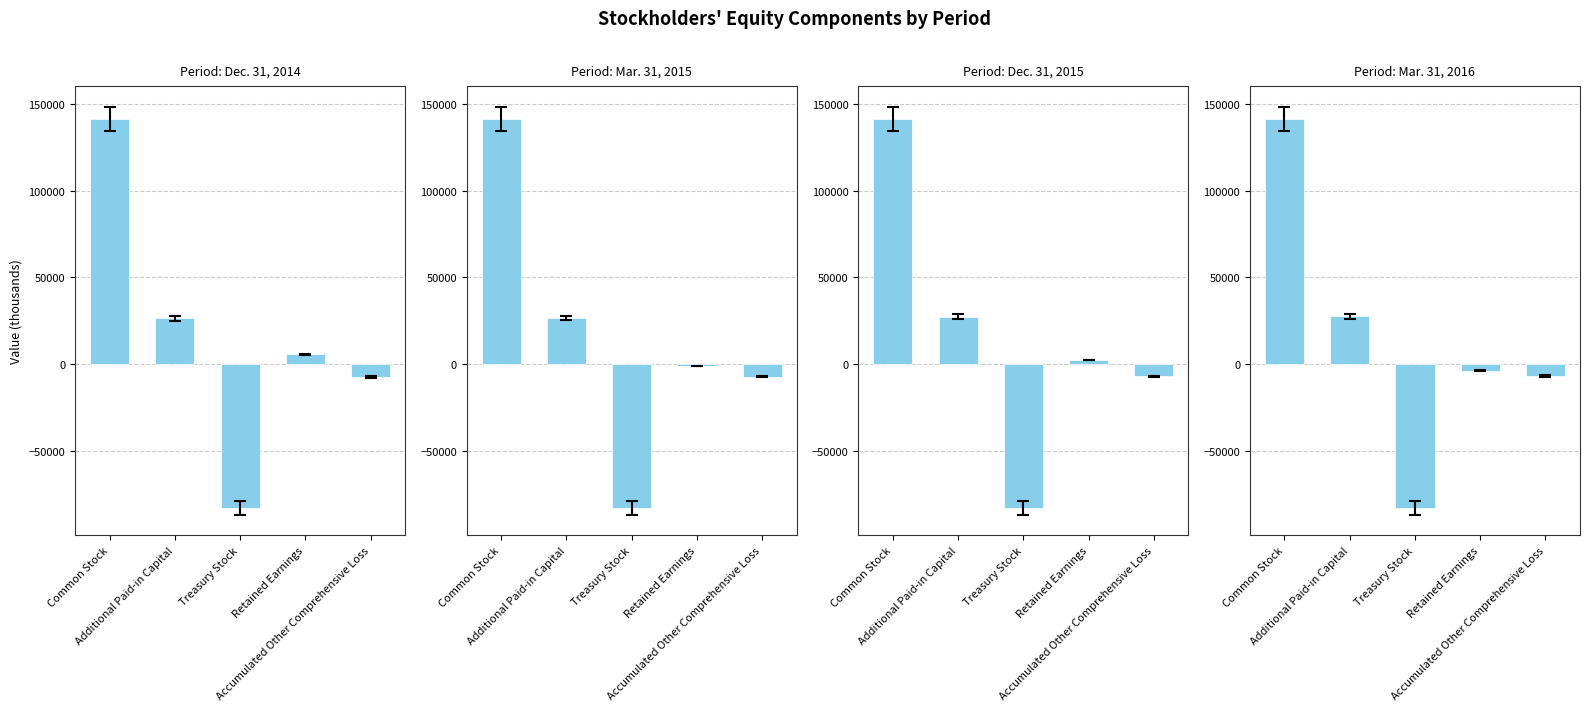

How many bars are there in total?

20